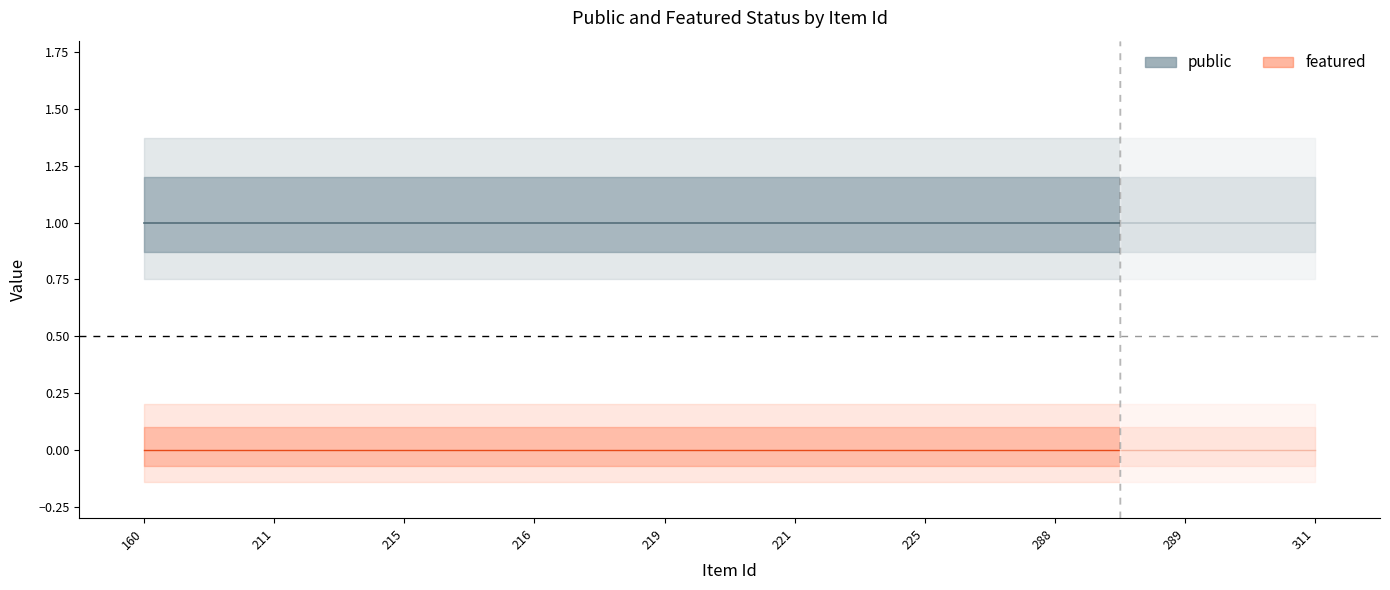

What is the sum of all public values?

10